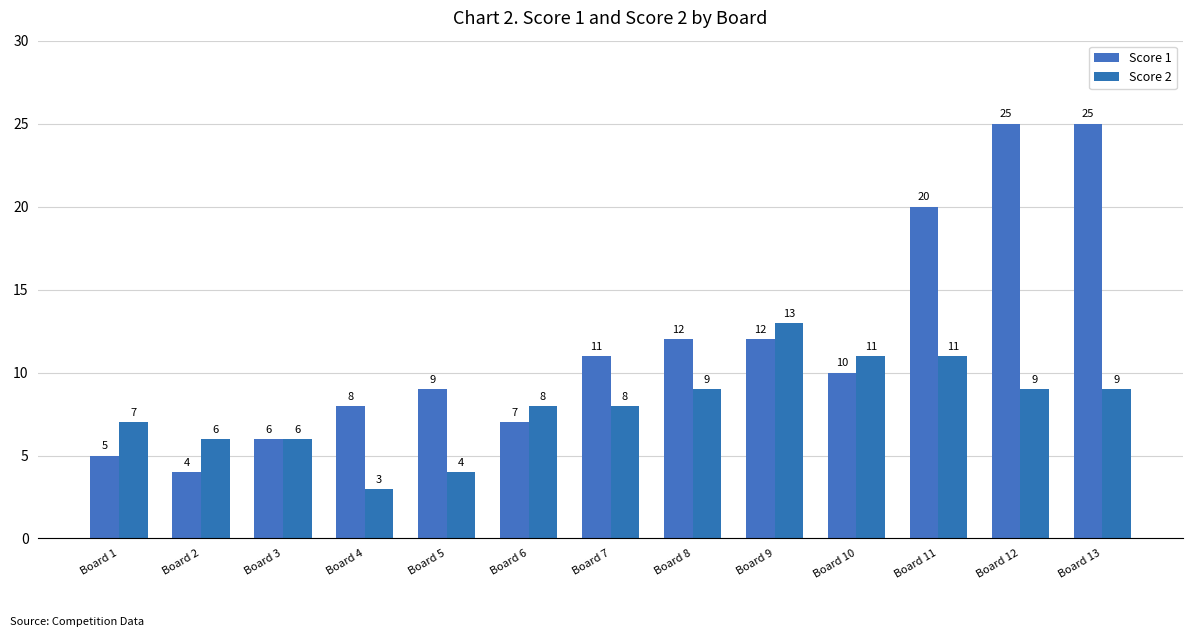

At which category does the chart reach its peak across all series?

Board 12